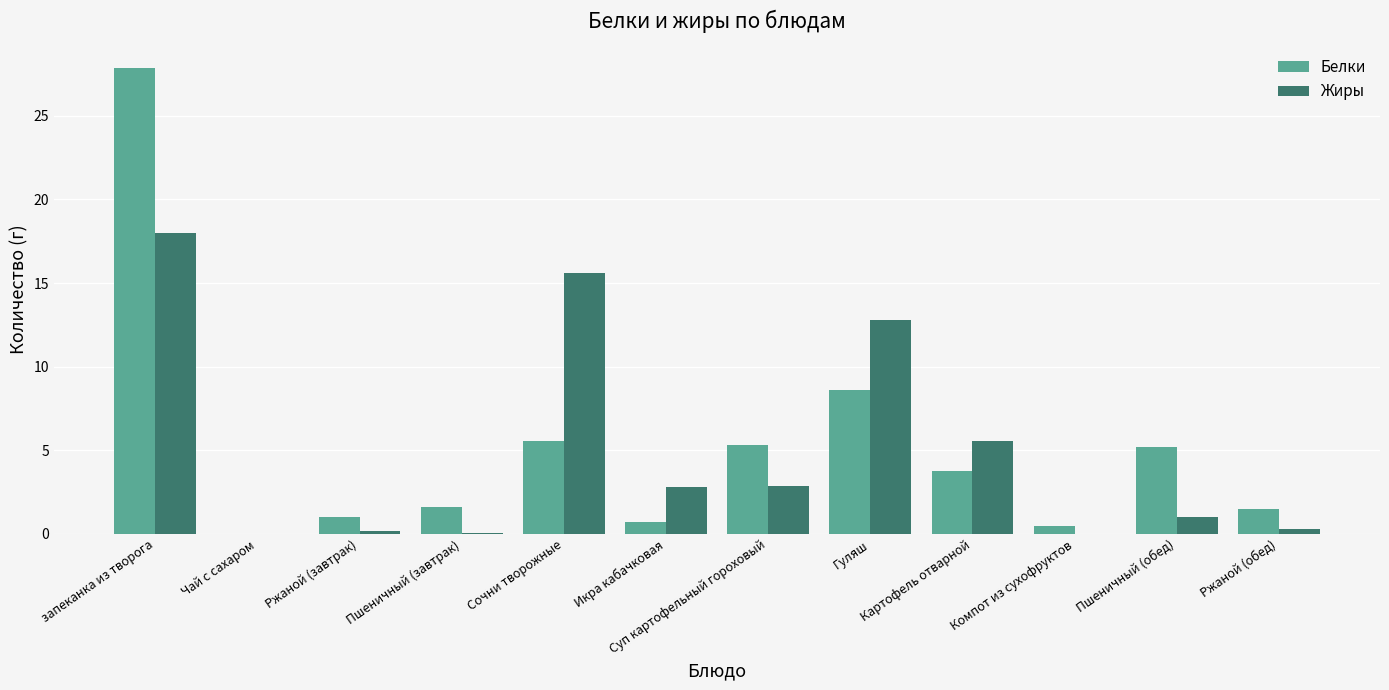

Which category has the highest value across all series?

запеканка из творога